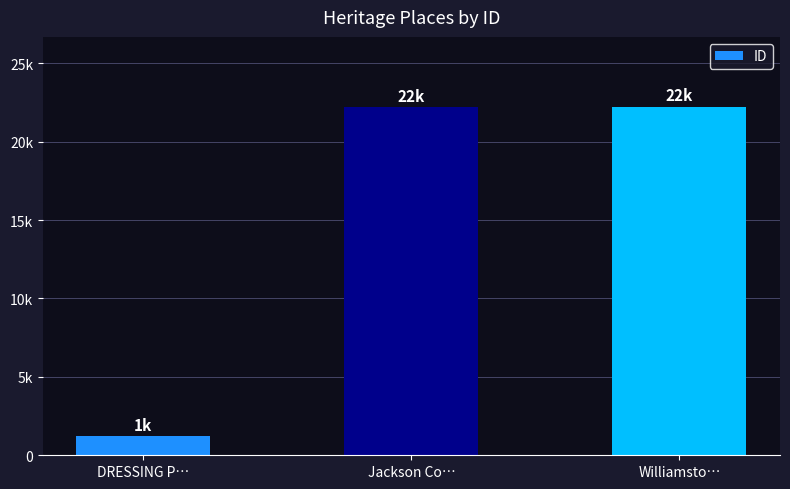

Are the bars horizontal?

No